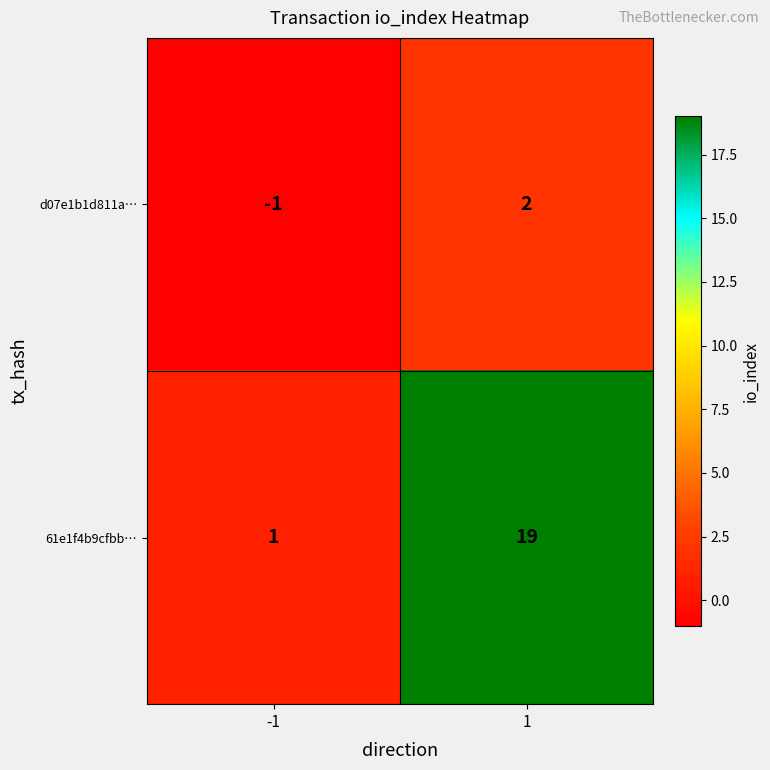

Which series has the largest range (max minus min)?

61e1f4b9cfbb…